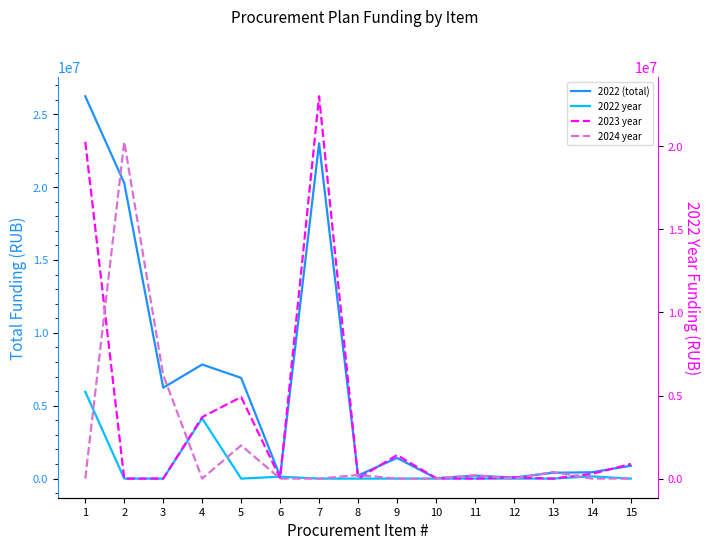

In 2022 year, how many points are lower than both neighbors (excluding endpoints)?

1